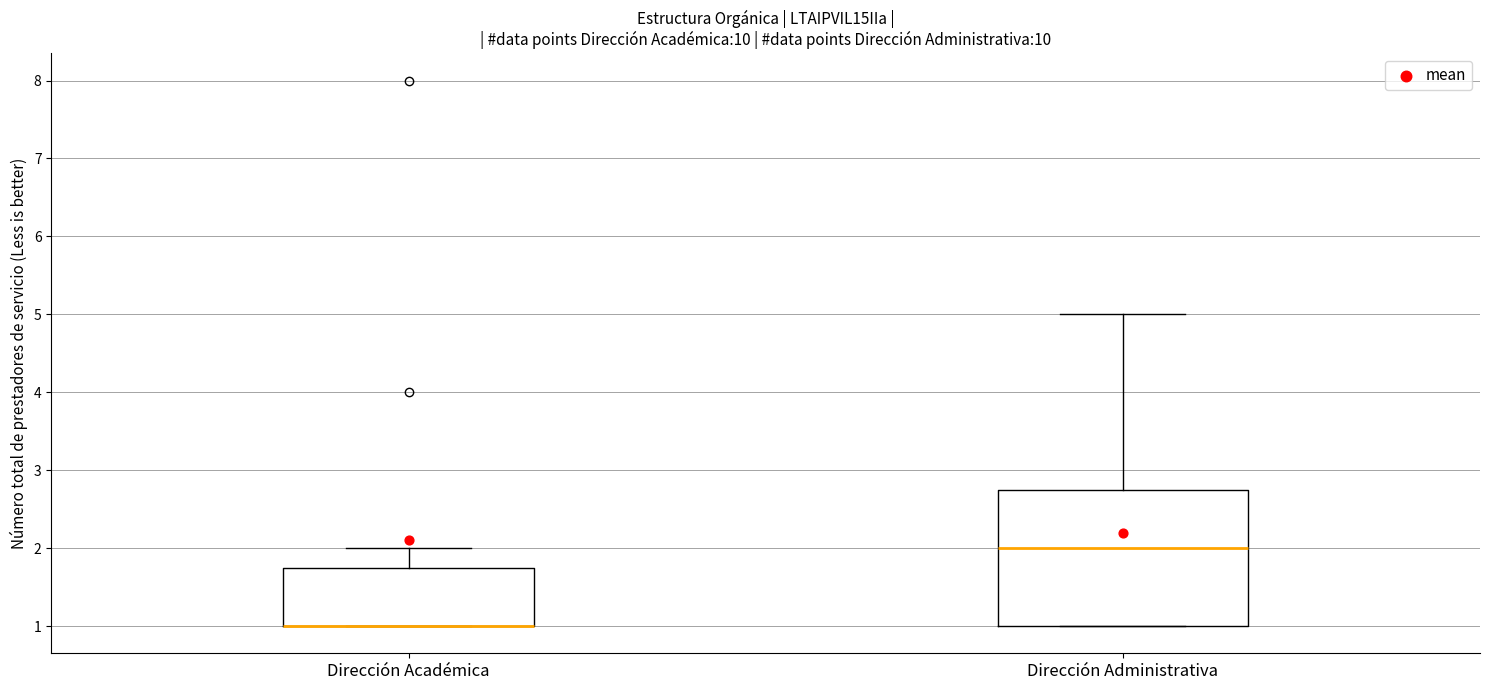

Which box is the tallest, from its lower edge to its upper edge?

Dirección Administrativa